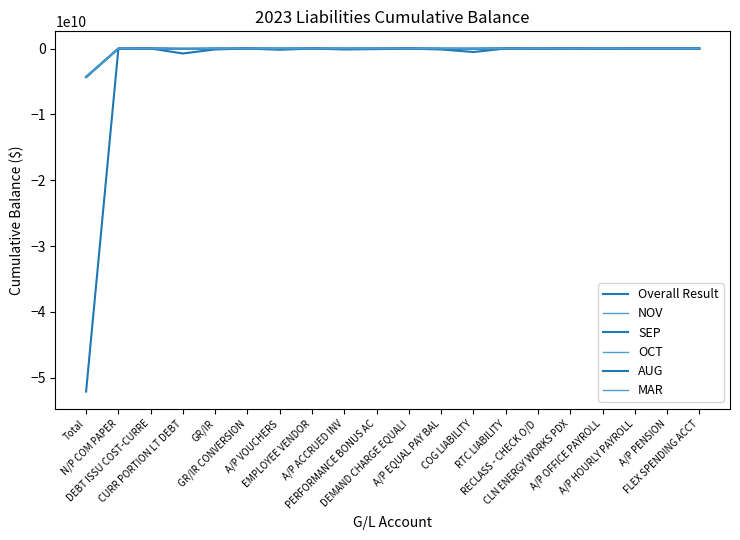

True or false: Overall Result has more than 1 points higher than both neighbors.

True